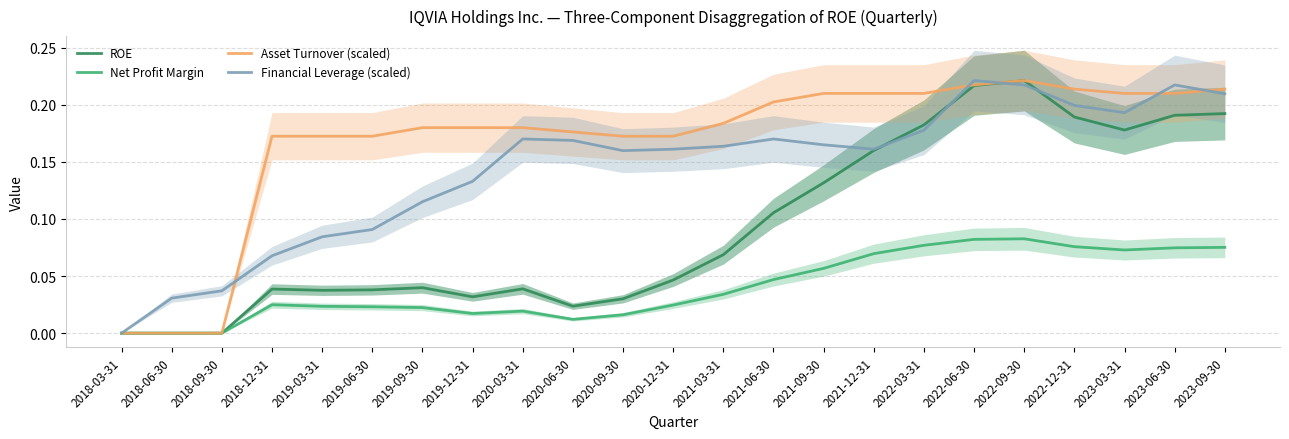

Reading right to left, transcribe all the data shown in this chart.

ROE: 2023-09-30=0.2	2023-06-30=0.2	2023-03-31=0.2	2022-12-31=0.2	2022-09-30=0.2	2022-06-30=0.2	2022-03-31=0.2	2021-12-31=0.2	2021-09-30=0.1	2021-06-30=0.1	2021-03-31=0.1	2020-12-31=0.0	2020-09-30=0.0	2020-06-30=0.0	2020-03-31=0.0	2019-12-31=0.0	2019-09-30=0.0	2019-06-30=0.0	2019-03-31=0.0	2018-12-31=0.0	2018-09-30=0.0	2018-06-30=0.0	2018-03-31=0.0
Net Profit Margin: 2023-09-30=0.1	2023-06-30=0.1	2023-03-31=0.1	2022-12-31=0.1	2022-09-30=0.1	2022-06-30=0.1	2022-03-31=0.1	2021-12-31=0.1	2021-09-30=0.1	2021-06-30=0.0	2021-03-31=0.0	2020-12-31=0.0	2020-09-30=0.0	2020-06-30=0.0	2020-03-31=0.0	2019-12-31=0.0	2019-09-30=0.0	2019-06-30=0.0	2019-03-31=0.0	2018-12-31=0.0	2018-09-30=0.0	2018-06-30=0.0	2018-03-31=0.0
Asset Turnover (scaled): 2023-09-30=0.2	2023-06-30=0.2	2023-03-31=0.2	2022-12-31=0.2	2022-09-30=0.2	2022-06-30=0.2	2022-03-31=0.2	2021-12-31=0.2	2021-09-30=0.2	2021-06-30=0.2	2021-03-31=0.2	2020-12-31=0.2	2020-09-30=0.2	2020-06-30=0.2	2020-03-31=0.2	2019-12-31=0.2	2019-09-30=0.2	2019-06-30=0.2	2019-03-31=0.2	2018-12-31=0.2	2018-09-30=0.0	2018-06-30=0.0	2018-03-31=0.0
Financial Leverage (scaled): 2023-09-30=0.2	2023-06-30=0.2	2023-03-31=0.2	2022-12-31=0.2	2022-09-30=0.2	2022-06-30=0.2	2022-03-31=0.2	2021-12-31=0.2	2021-09-30=0.2	2021-06-30=0.2	2021-03-31=0.2	2020-12-31=0.2	2020-09-30=0.2	2020-06-30=0.2	2020-03-31=0.2	2019-12-31=0.1	2019-09-30=0.1	2019-06-30=0.1	2019-03-31=0.1	2018-12-31=0.1	2018-09-30=0.0	2018-06-30=0.0	2018-03-31=0.0